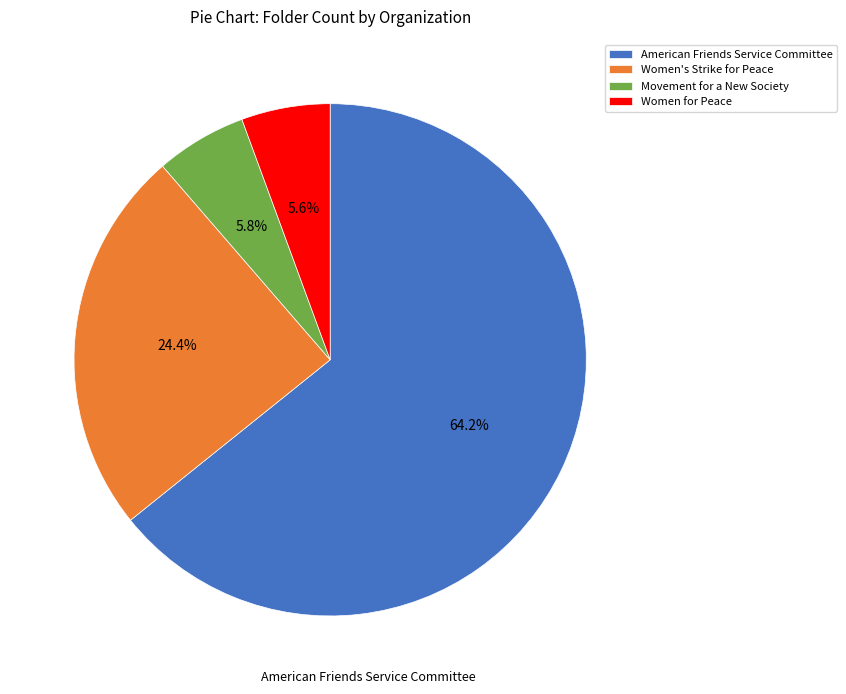

To the nearest percent, what portion does Women for Peace represent?

6%